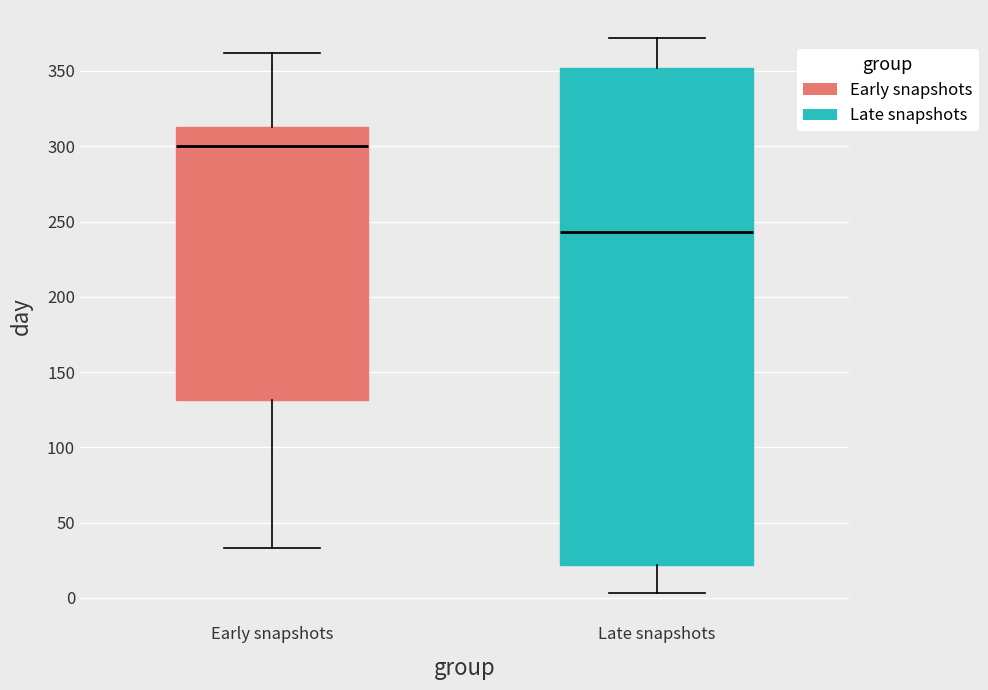

Which box has the highest median line?

Early snapshots